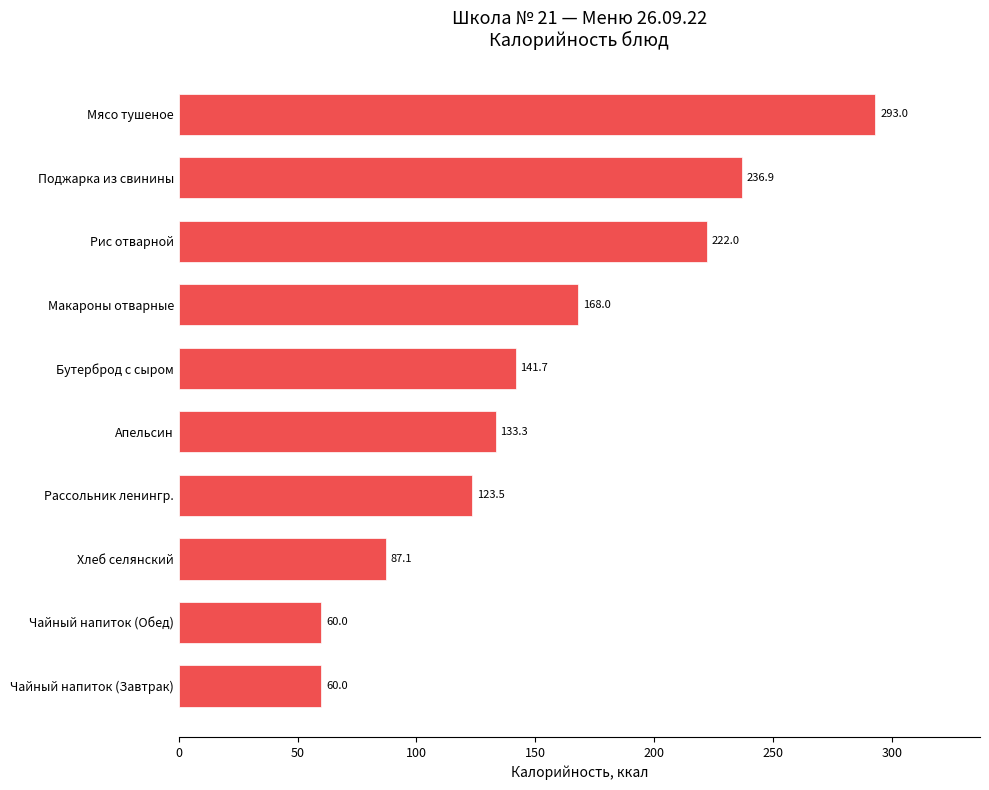

What is the change in value from Апельсин to Рис отварной?

+88.7